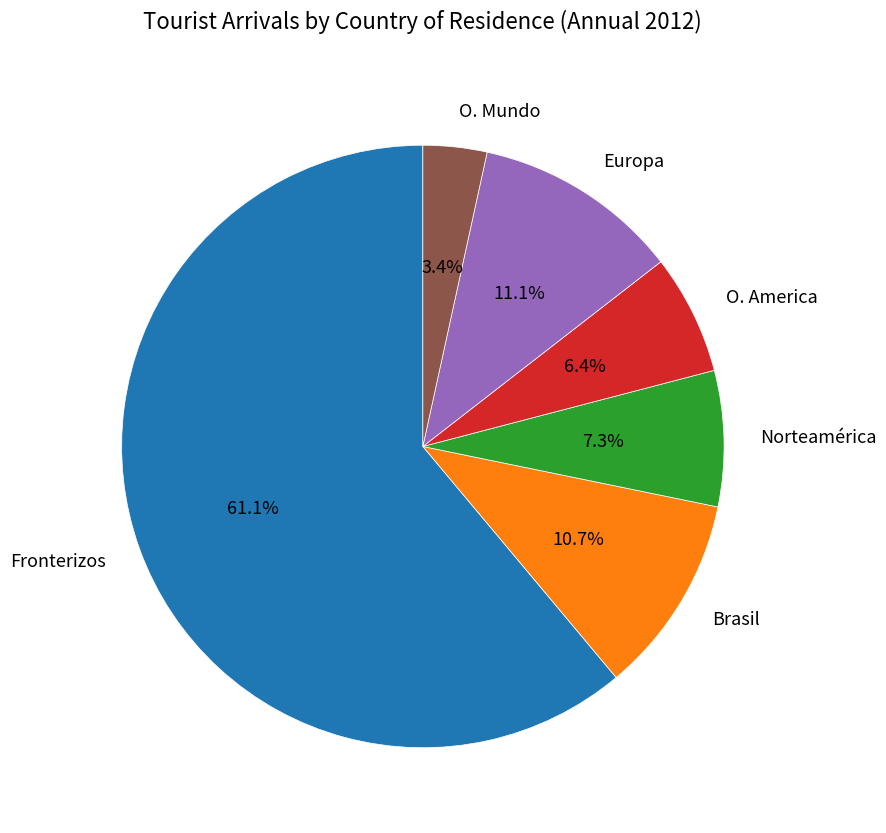

Approximately how many times larger is the value at O. Mundo compared to Brasil?

0.3